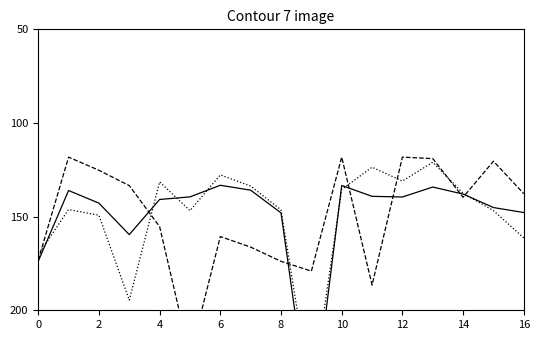

How many lines are shown in the chart?

3